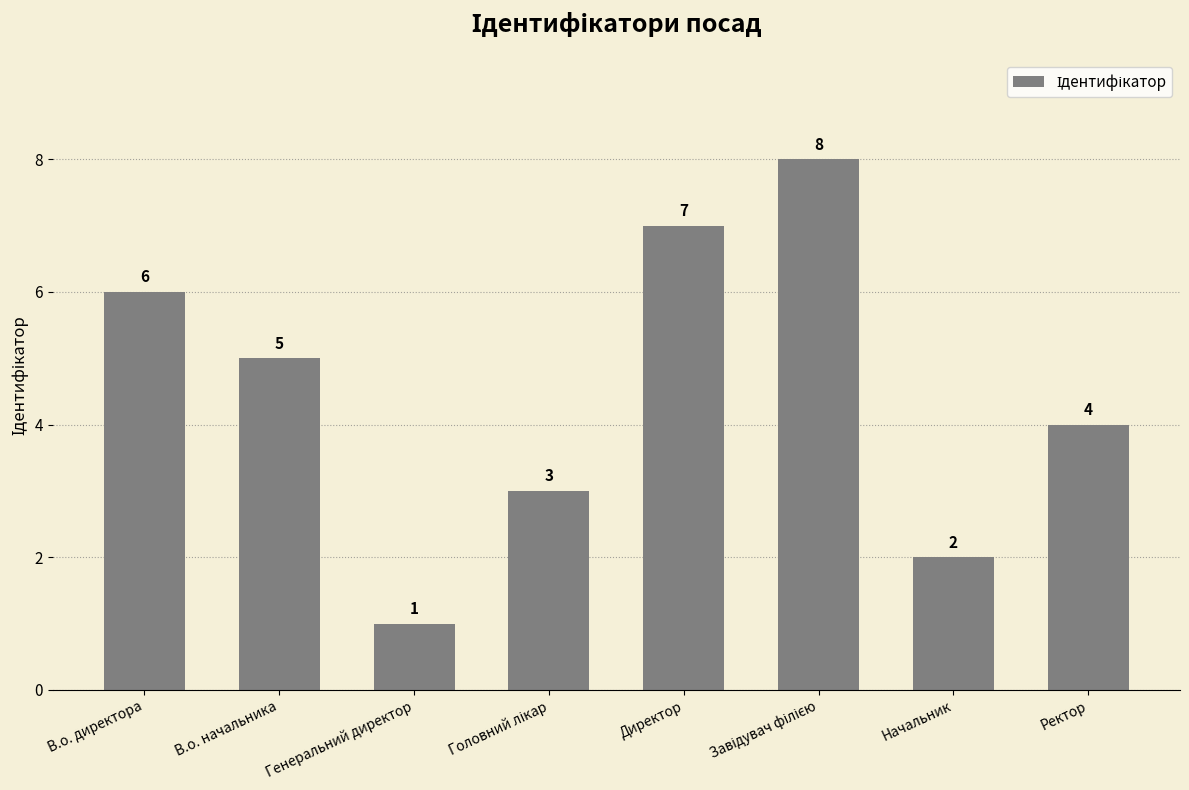

How many data points does each series have?

8